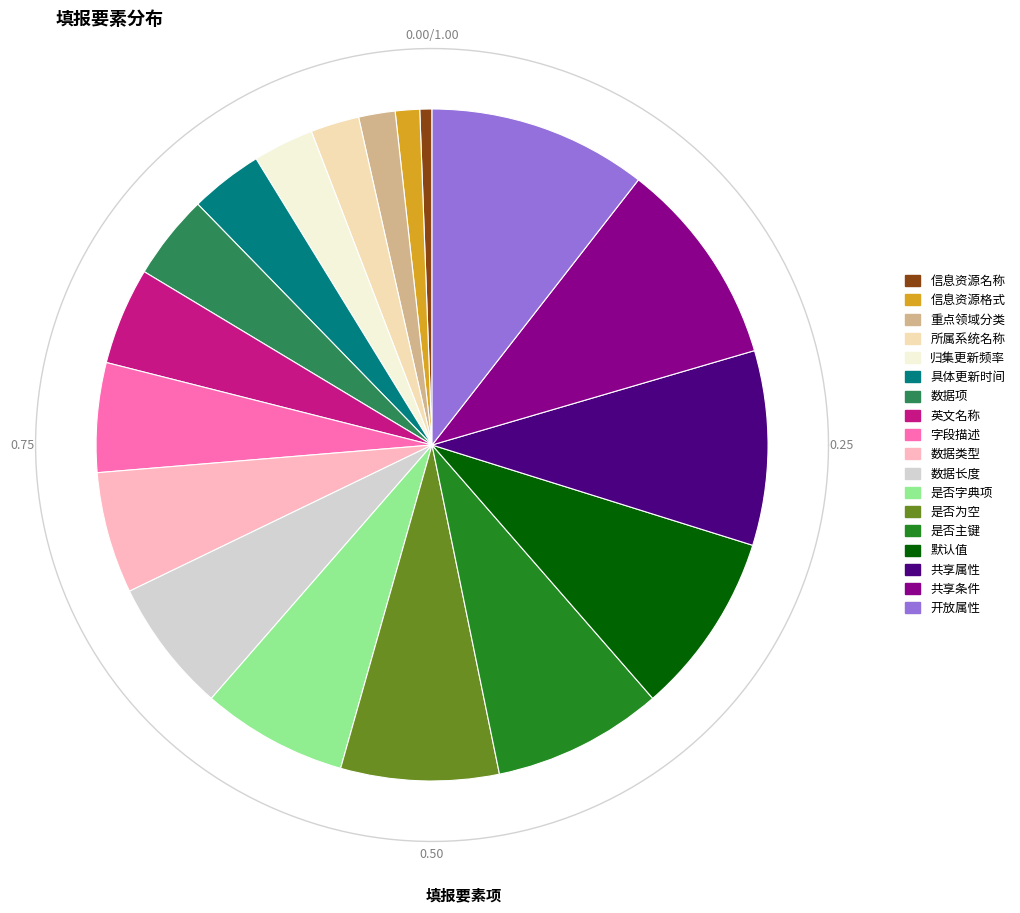

Rank the categories by value from highest to lowest.

开放属性, 共享条件, 共享属性, 默认值, 是否主键, 是否为空, 是否字典项, 数据长度, 数据类型, 字段描述, 英文名称, 数据项, 具体更新时间, 归集更新频率, 所属系统名称, 重点领域分类, 信息资源格式, 信息资源名称